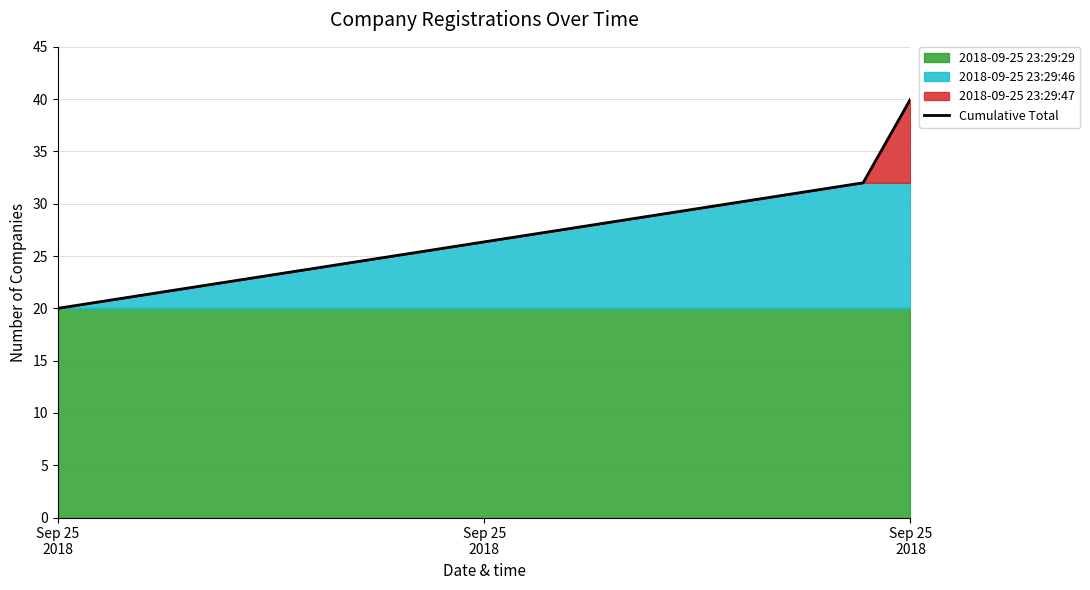

List the labels in order of value, smallest first.

Sep 25
2018, Sep 25
2018, Sep 25
2018